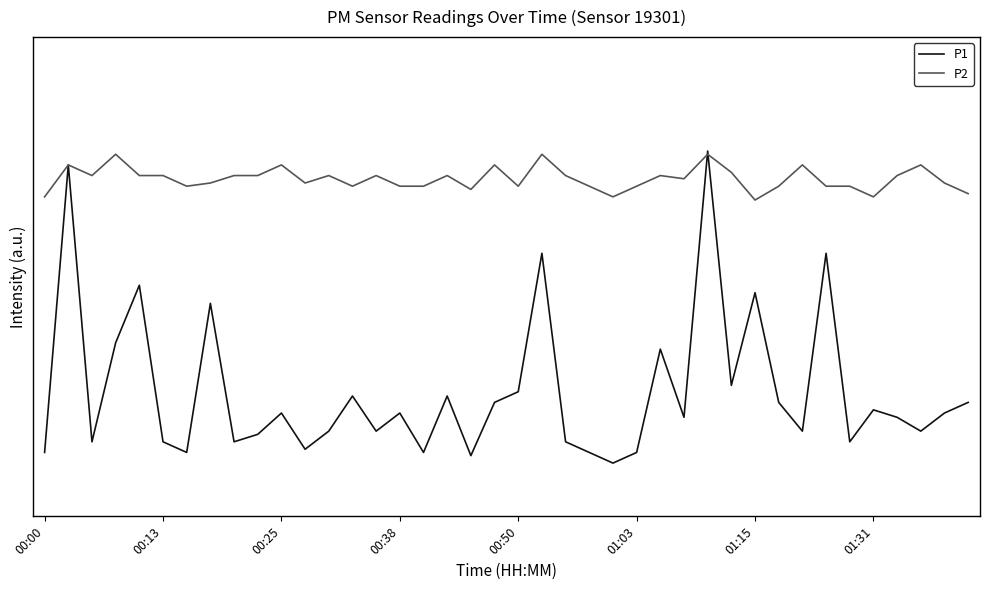

Is this an area chart (filled region under the line)?

No